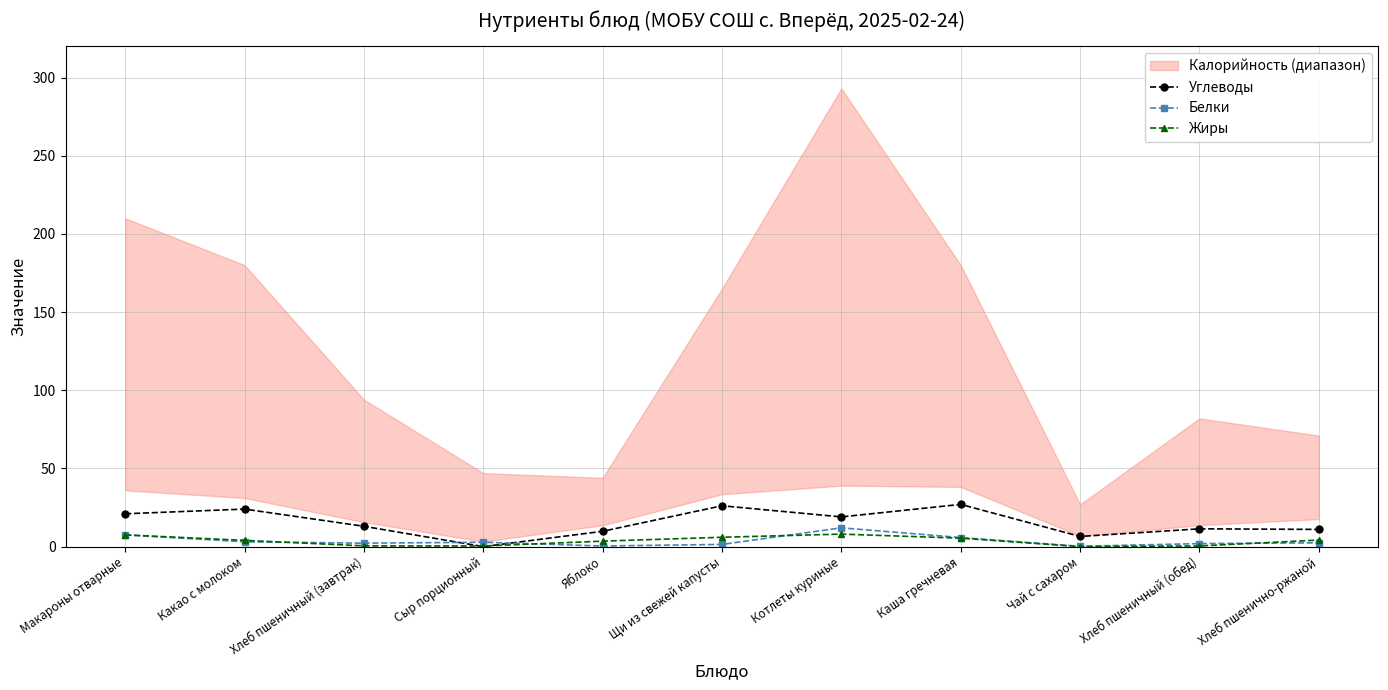

True or false: Белки has more than 2 interior local peaks.

False